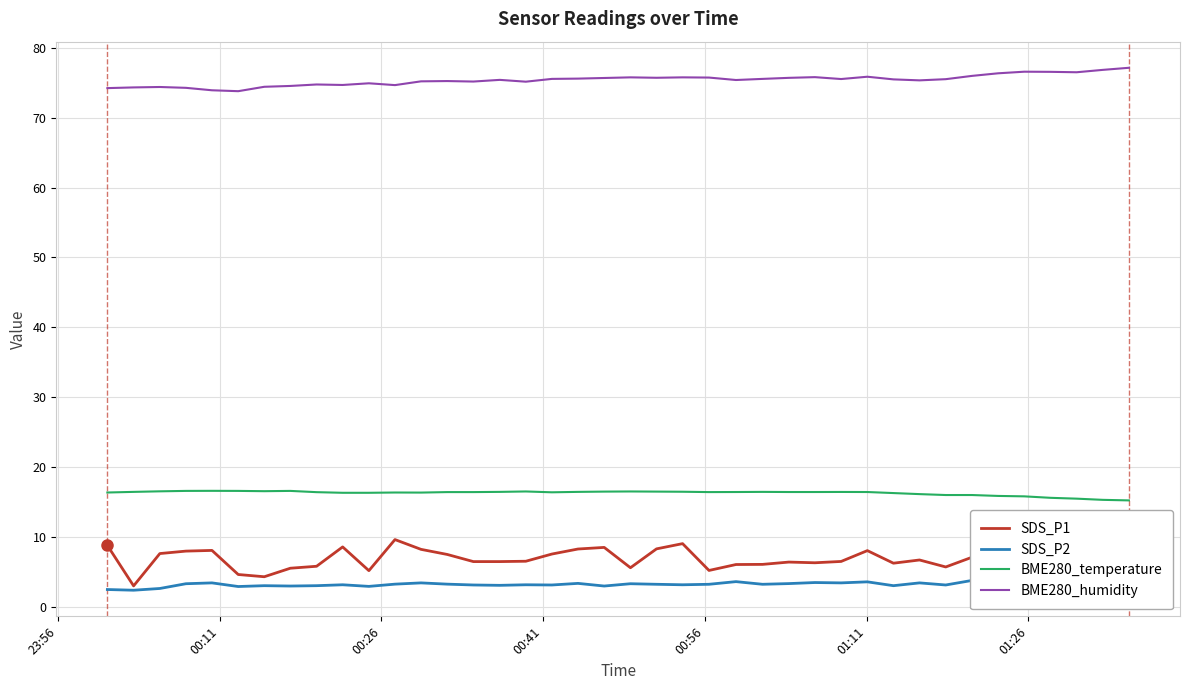

True or false: BME280_temperature and SDS_P1 intersect in this chart.

False